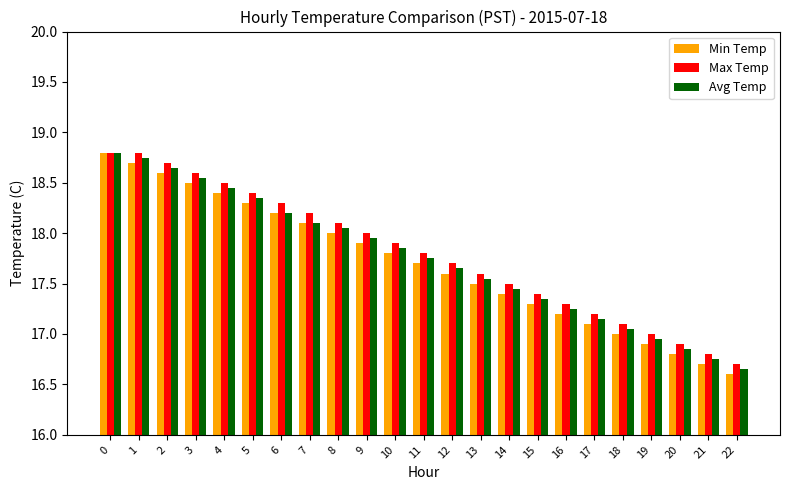

Which category has the lowest value across all series?

22